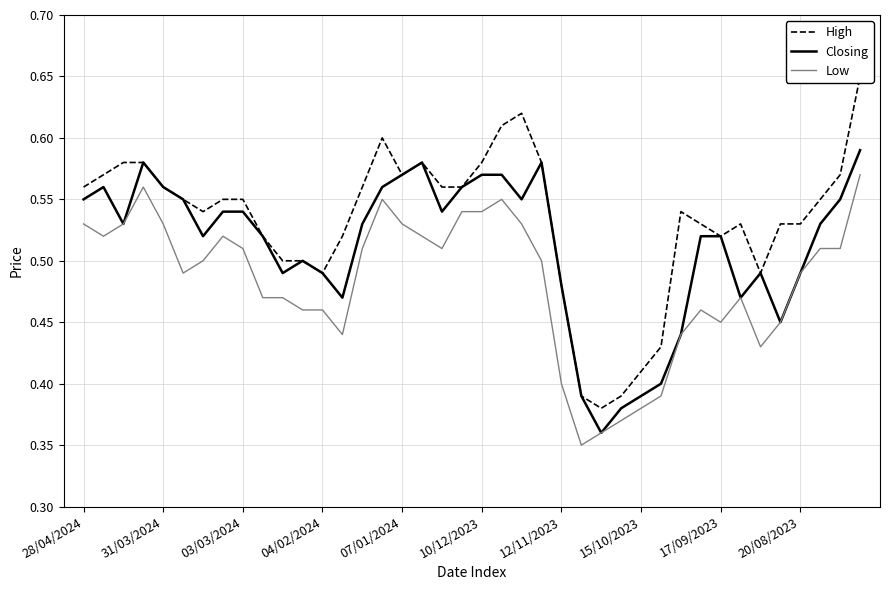

The value of Closing at 31/03/2024 is 0.4. True or false?

False